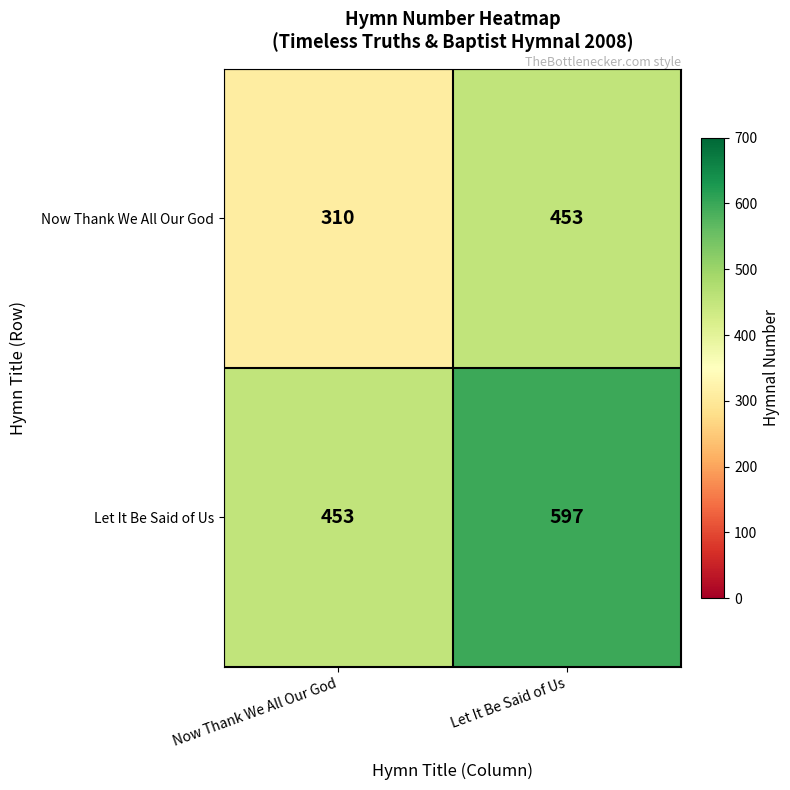

What is the sum of the Let It Be Said of Us values at Now Thank We All Our God and Let It Be Said of Us?

1050